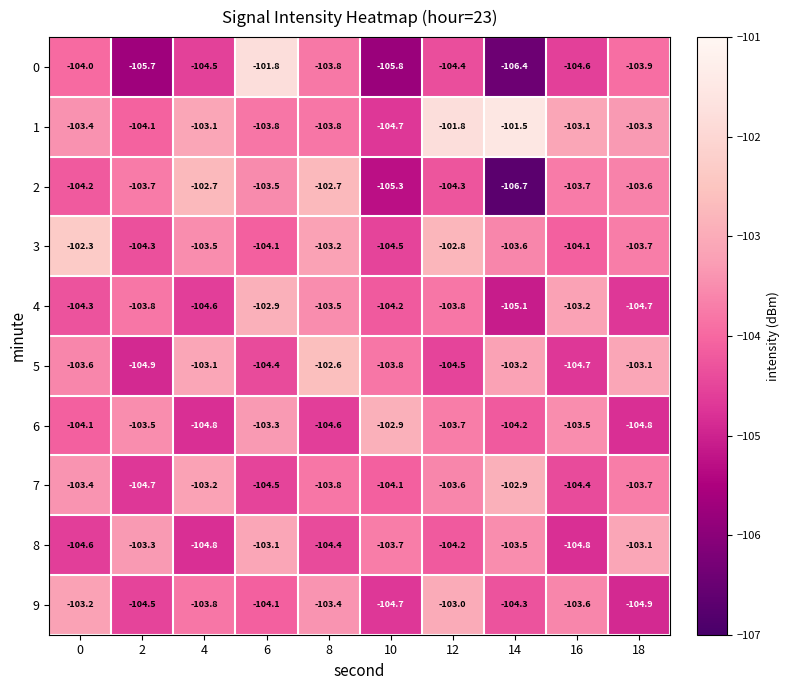

True or false: 8 has a value of -104.8 at 4.

True